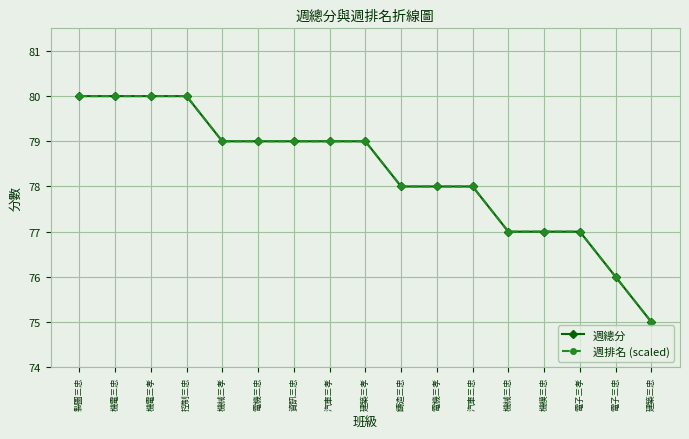

What is the value of the 週總分 point at the 4th from the left?

80